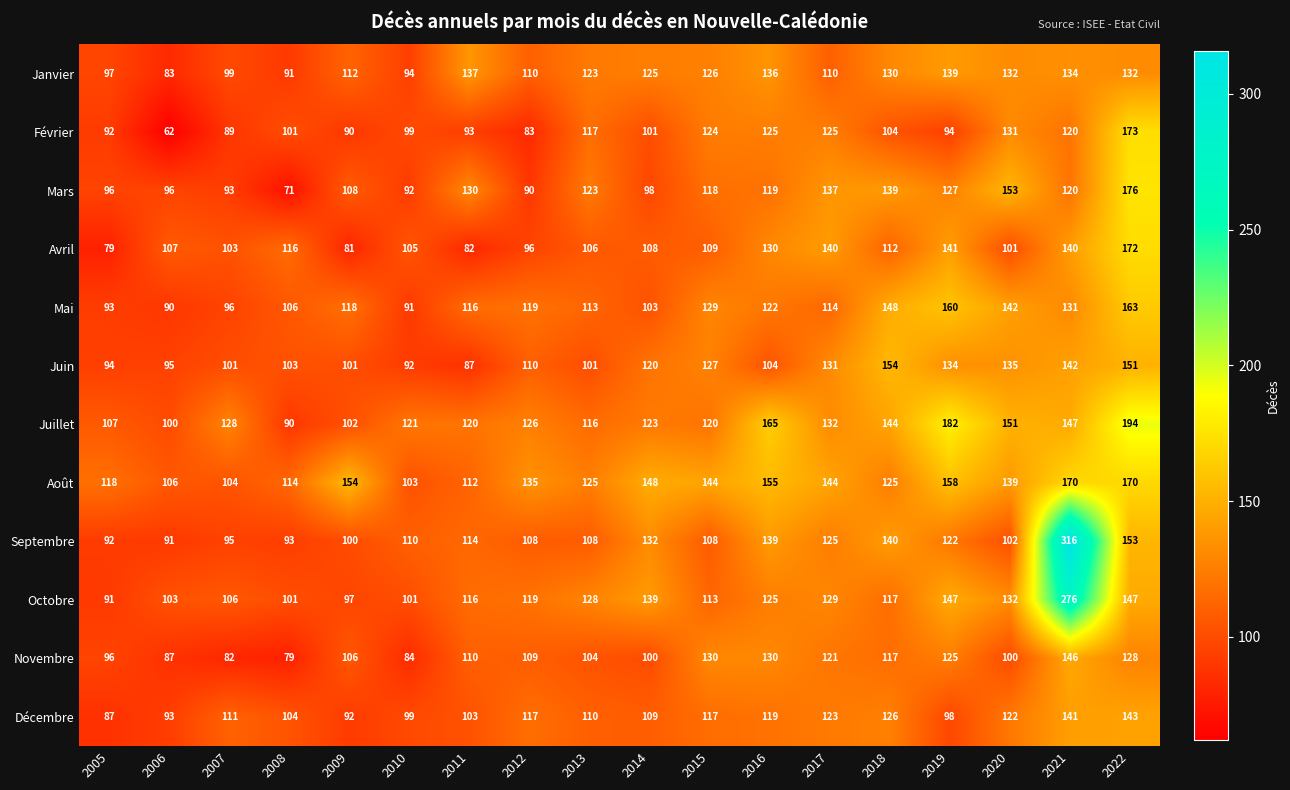

What is the difference between the highest and lowest values at 2006?

45